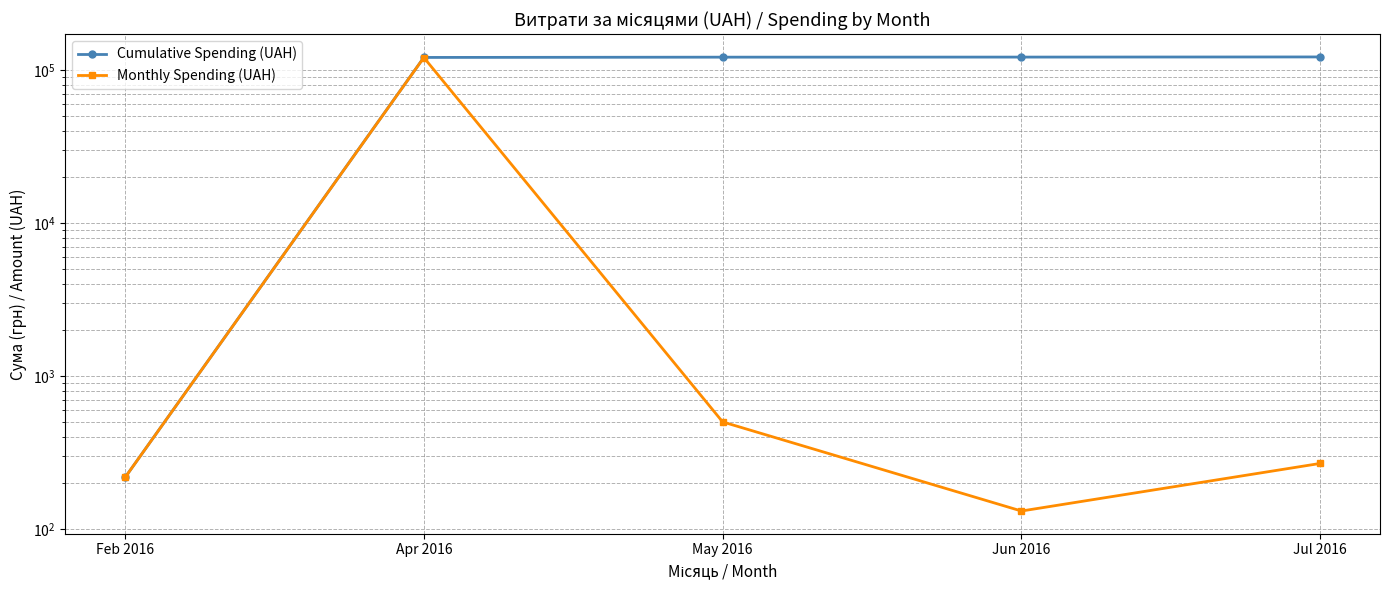

True or false: Monthly Spending (UAH) and Cumulative Spending (UAH) cross at least once.

False